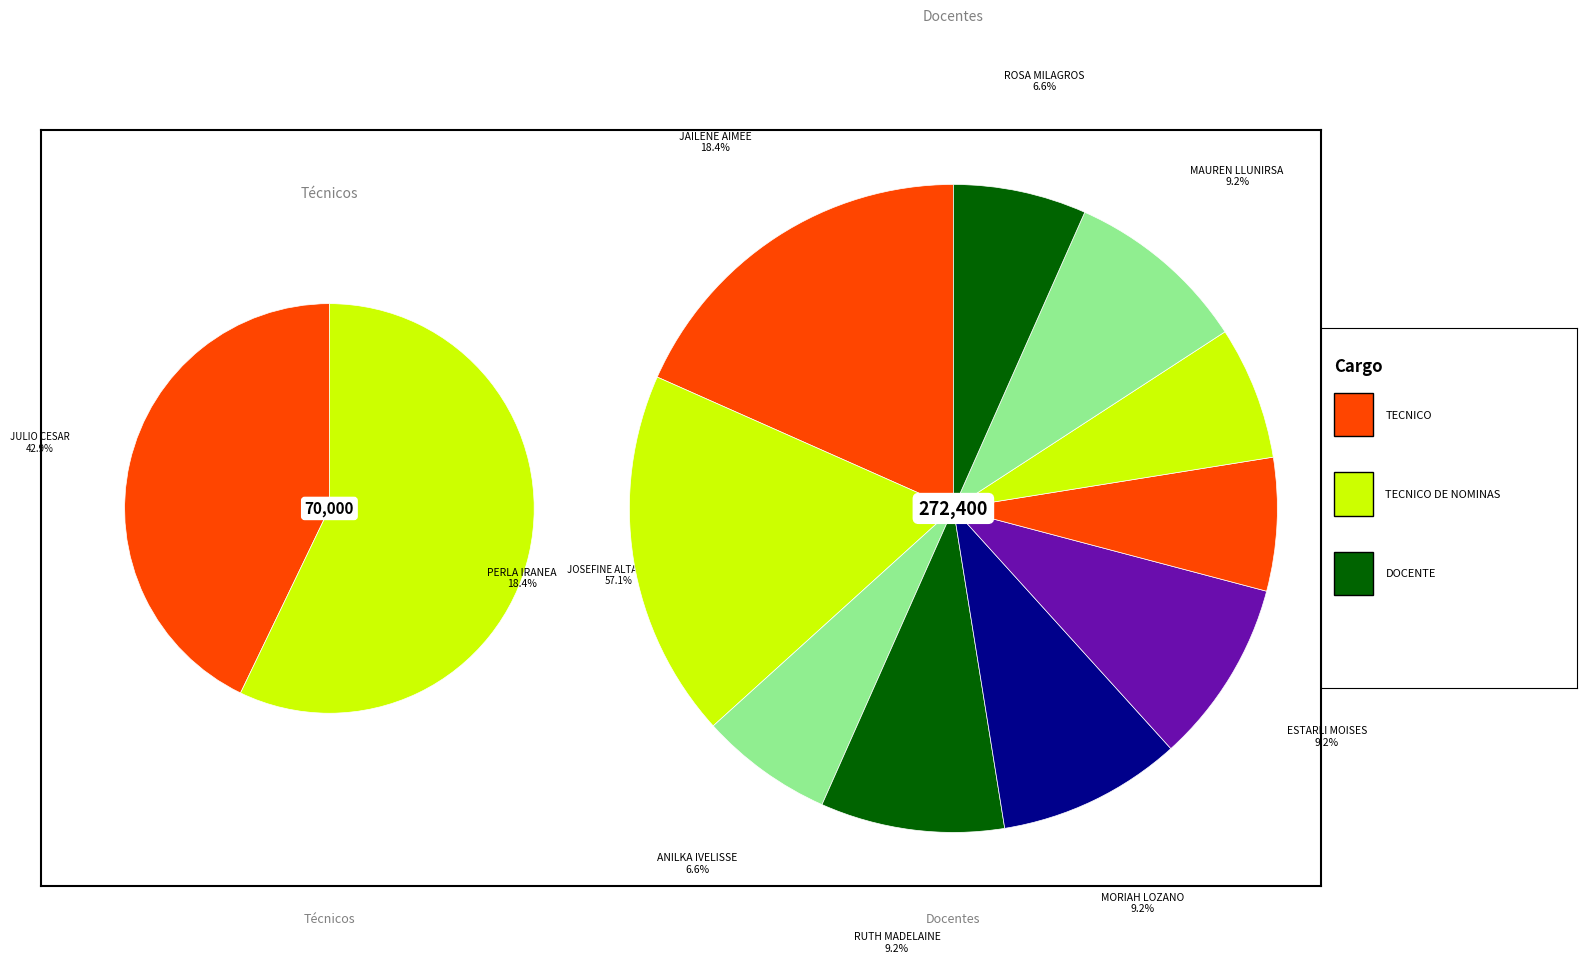

Does ROSA MILAGROS PEREZ JIMENEZ represent more than half of the total?

No